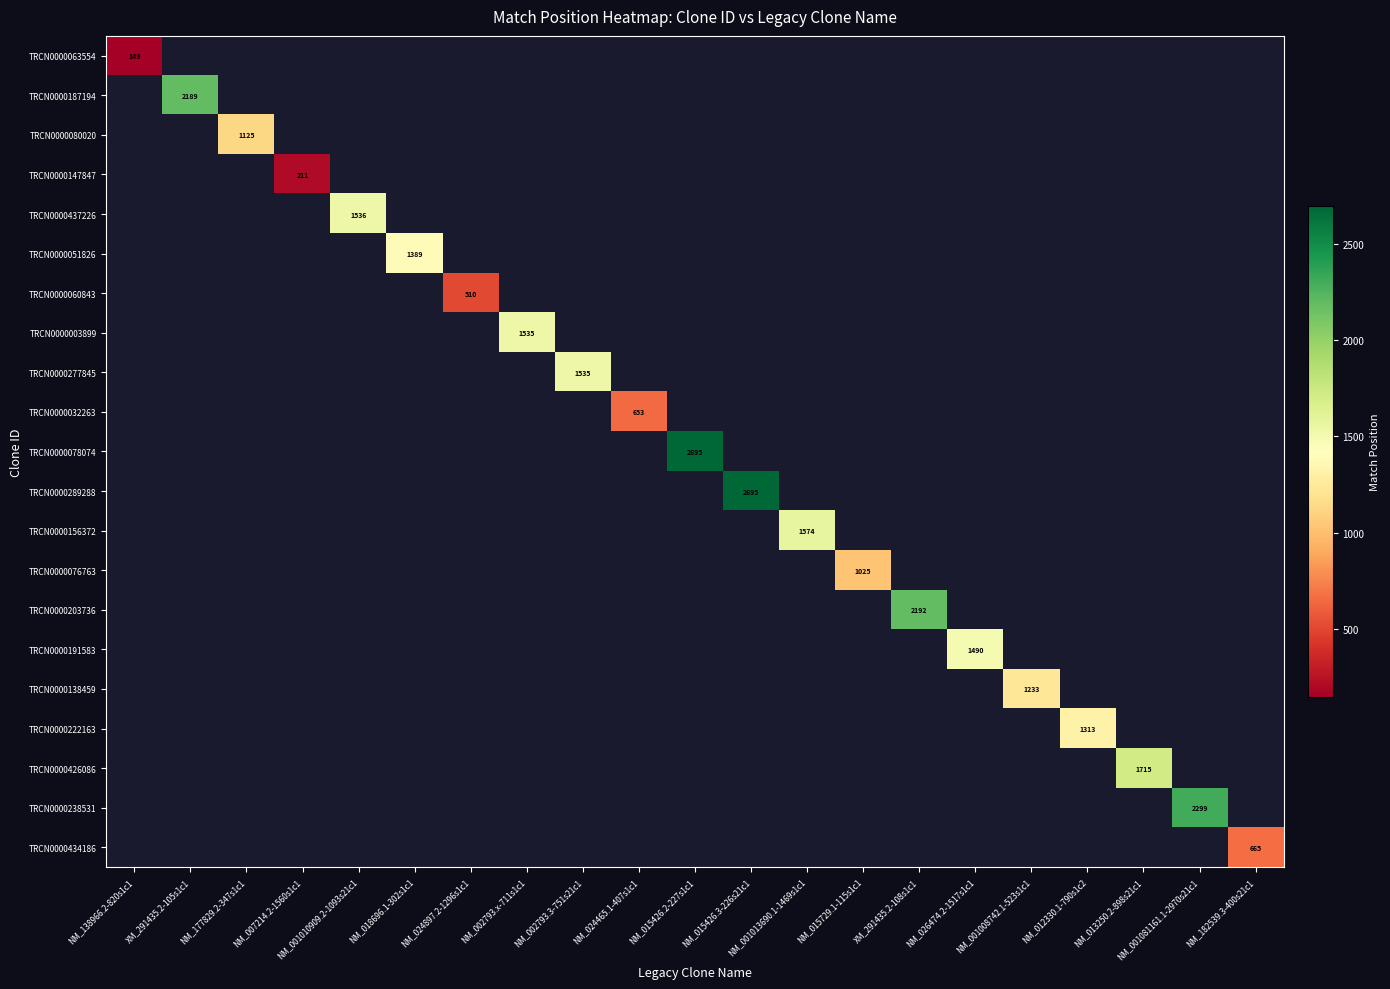

The value of TRCN0000080020 at NM_177829.2-347s1c1 is 1125. True or false?

True